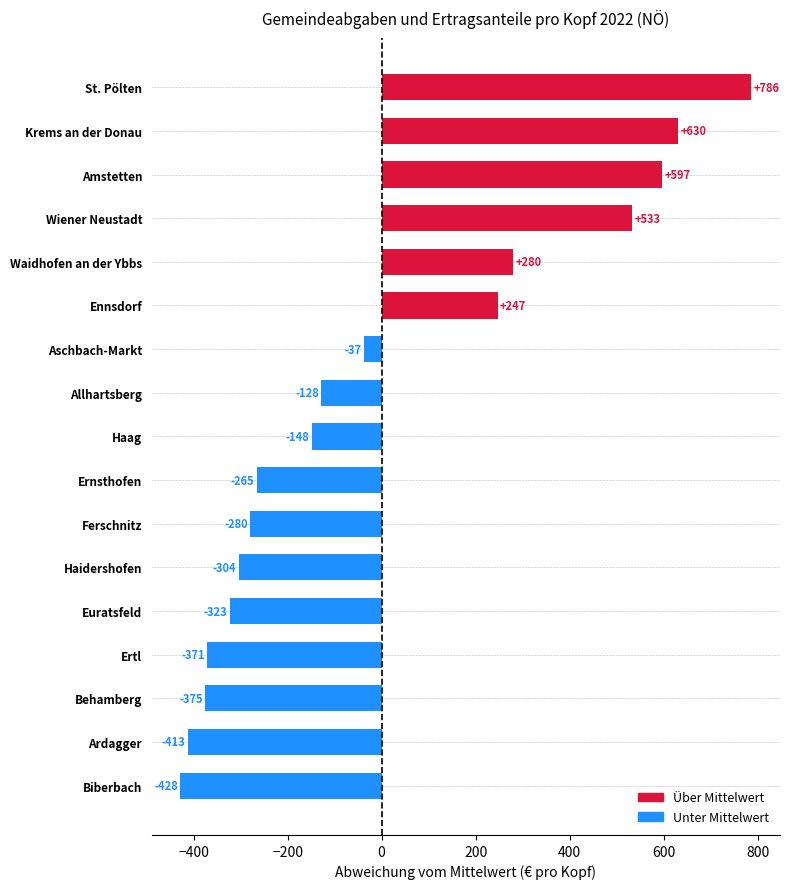

True or false: the data shows 90.8 at Waidhofen an der Ybbs.

False